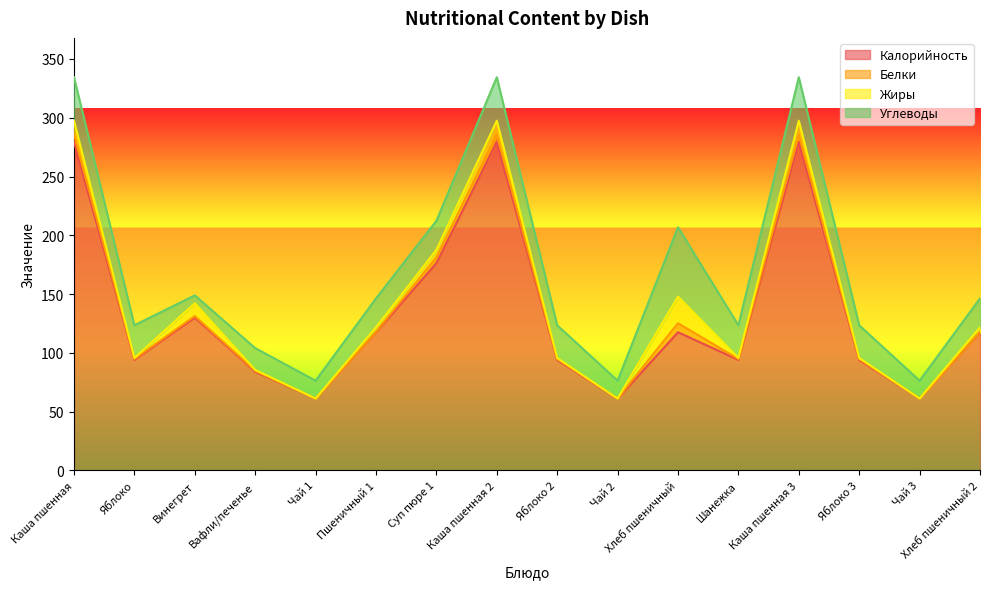

Reading right to left, transcribe all the data shown in this chart.

Калорийность: Хлеб пшеничный 2=117.5	Чай 3=61.0	Яблоко 3=94.0	Каша пшенная 3=279.4	Шанежка=94.0	Хлеб пшеничный=117.5	Чай 2=61.0	Яблоко 2=94.0	Каша пшенная 2=279.4	Суп пюре 1=176.2	Пшеничный 1=117.5	Чай 1=61.0	Вафли/печенье=84.0	Винегрет=130.0	Яблоко=94.0	Каша пшенная=279.4
Белки: Хлеб пшеничный 2=0.4	Чай 3=0.1	Яблоко 3=0.8	Каша пшенная 3=6.3	Шанежка=0.8	Хлеб пшеничный=7.7	Чай 2=0.1	Яблоко 2=0.8	Каша пшенная 2=6.3	Суп пюре 1=4.8	Пшеничный 1=0.4	Чай 1=0.1	Вафли/печенье=0.7	Винегрет=1.3	Яблоко=0.8	Каша пшенная=6.3
Жиры: Хлеб пшеничный 2=3.8	Чай 3=0.0	Яблоко 3=0.8	Каша пшенная 3=11.8	Шанежка=0.8	Хлеб пшеничный=22.6	Чай 2=0.0	Яблоко 2=0.8	Каша пшенная 2=11.8	Суп пюре 1=6.5	Пшеничный 1=3.8	Чай 1=0.0	Вафли/печенье=0.8	Винегрет=10.8	Яблоко=0.8	Каша пшенная=11.8
Углеводы: Хлеб пшеничный 2=24.6	Чай 3=15.2	Яблоко 3=27.9	Каша пшенная 3=37.0	Шанежка=27.9	Хлеб пшеничный=59.0	Чай 2=15.2	Яблоко 2=27.9	Каша пшенная 2=37.0	Суп пюре 1=24.8	Пшеничный 1=24.6	Чай 1=15.2	Вафли/печенье=18.6	Винегрет=6.8	Яблоко=27.9	Каша пшенная=37.0